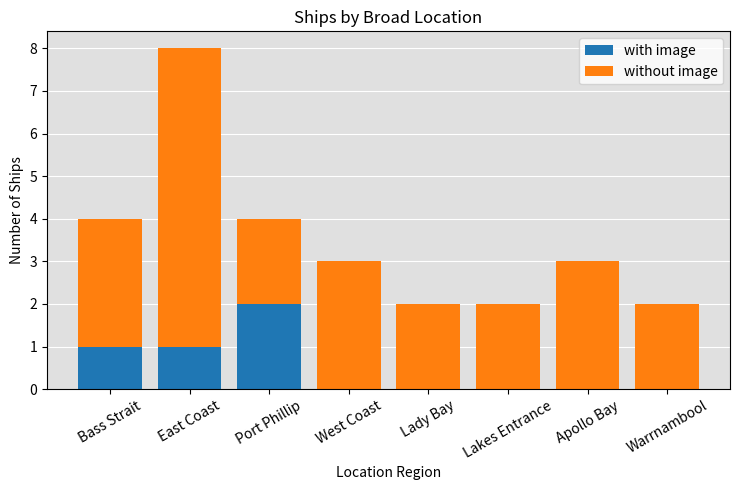

What are all the series names shown in the legend?

with image, without image